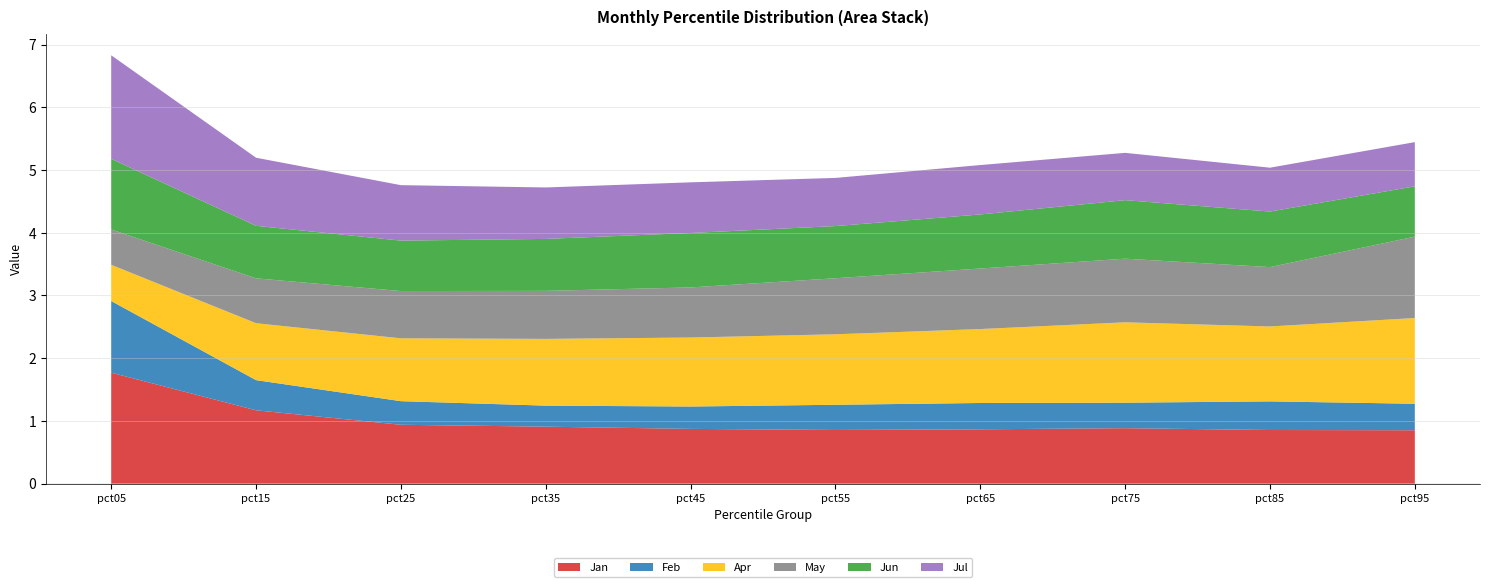

Reading left to right, extract all data points from this chart.

Jan: 1.8	1.2	0.9	0.9	0.9	0.9	0.9	0.9	0.9	0.9
Feb: 1.1	0.5	0.4	0.3	0.4	0.4	0.4	0.4	0.5	0.4
Apr: 0.6	0.9	1.0	1.1	1.1	1.1	1.2	1.3	1.2	1.4
May: 0.6	0.7	0.8	0.8	0.8	0.9	1.0	1.0	0.9	1.3
Jun: 1.1	0.8	0.8	0.8	0.9	0.8	0.9	0.9	0.9	0.8
Jul: 1.7	1.1	0.9	0.8	0.8	0.8	0.8	0.8	0.7	0.7